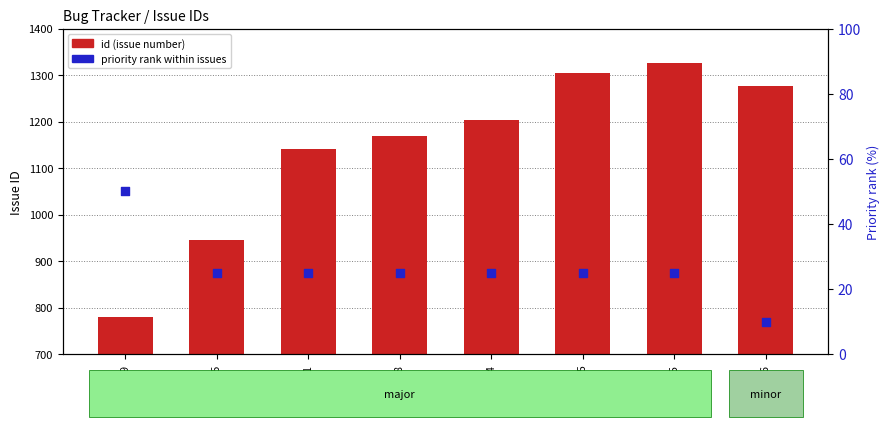

What are all the series names shown in the legend?

id (issue number), priority rank within issues